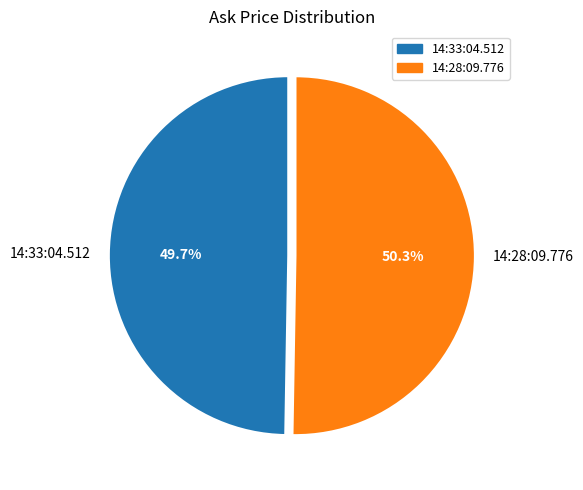

Count the number of slices in the pie.

2